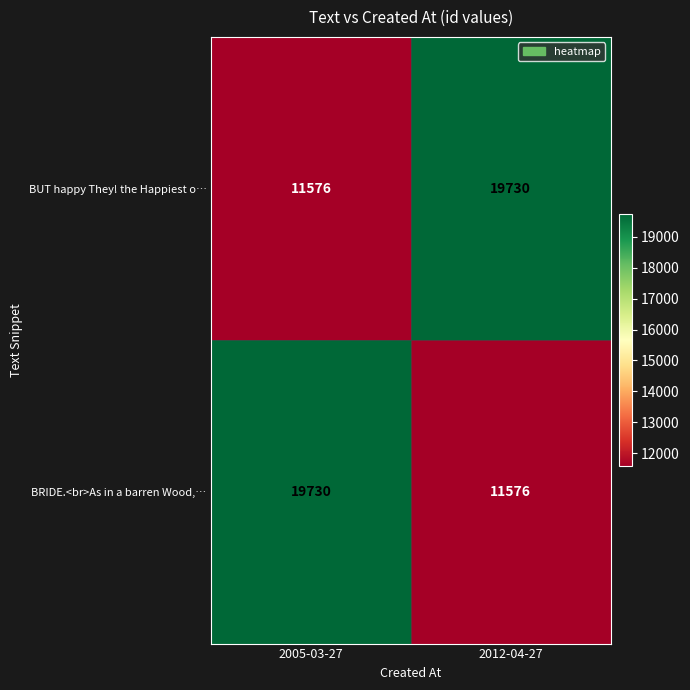

What is the spread (max minus min) of values at 2012-04-27?

8154